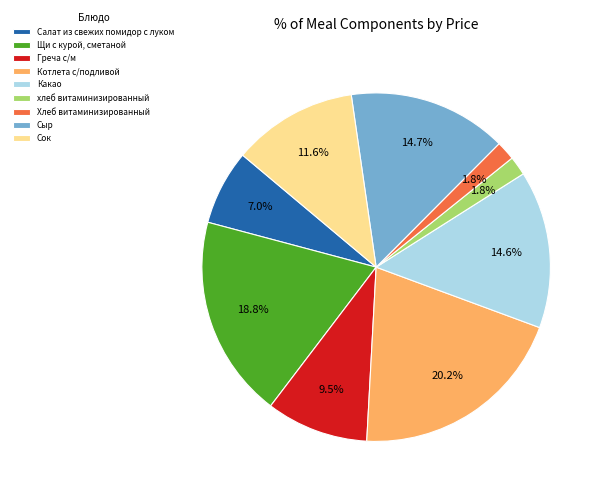

Count the number of slices in the pie.

9